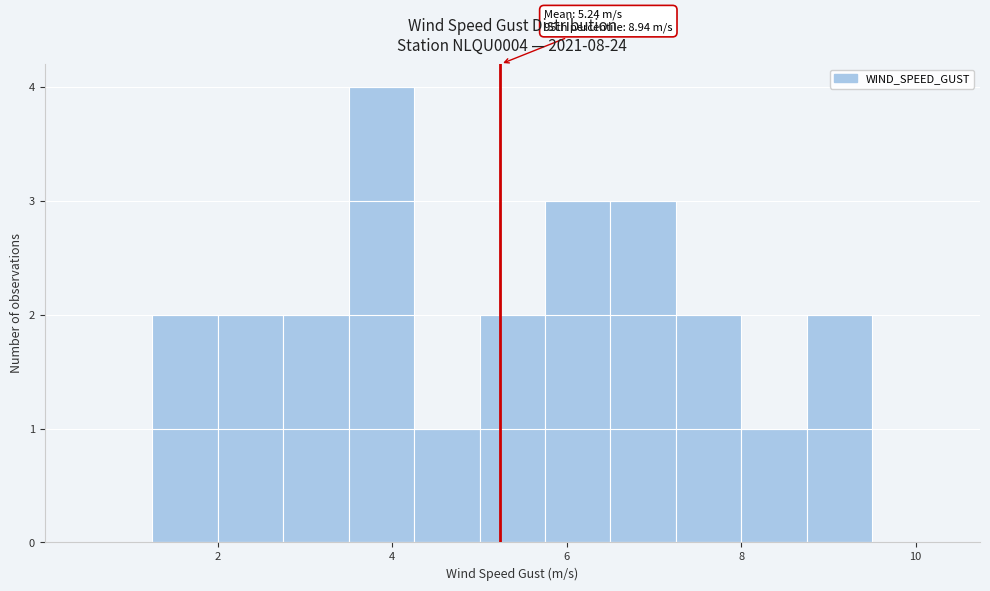

Around what value on the x-axis is the tallest bar? Give the approximate position of its centre, as read against the axis.

3.8